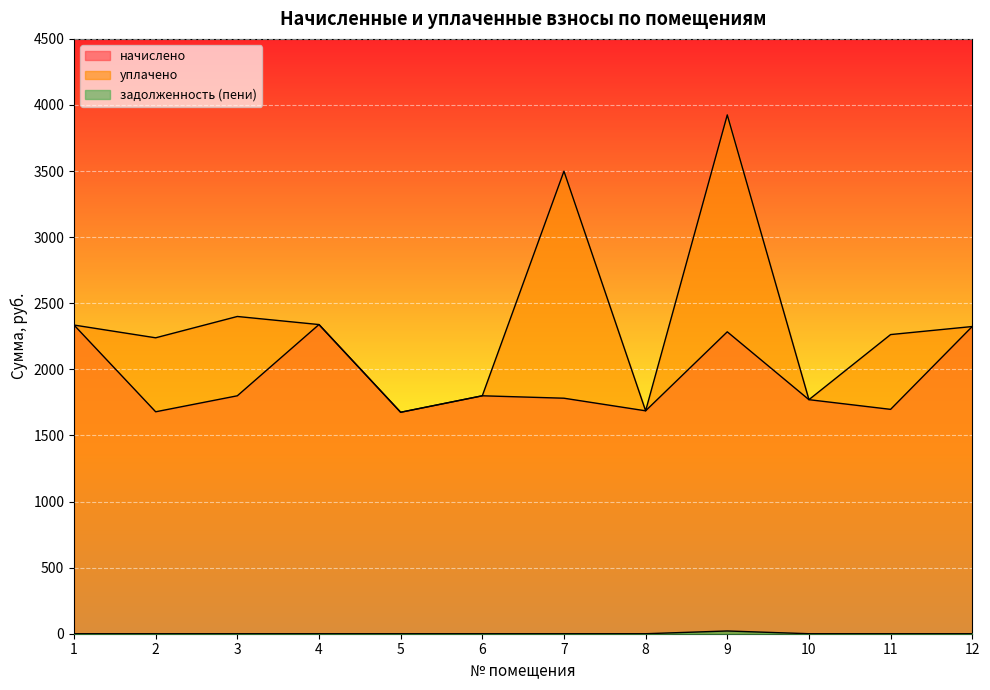

True or false: начислено has more than 0 points higher than both neighbors.

True